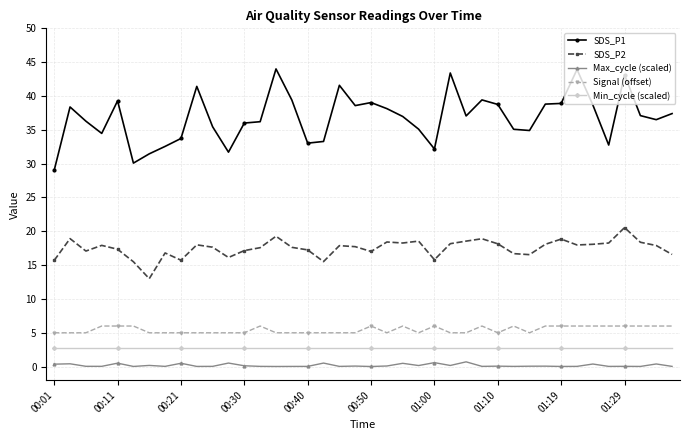

Which series has the largest range (max minus min)?

SDS_P1